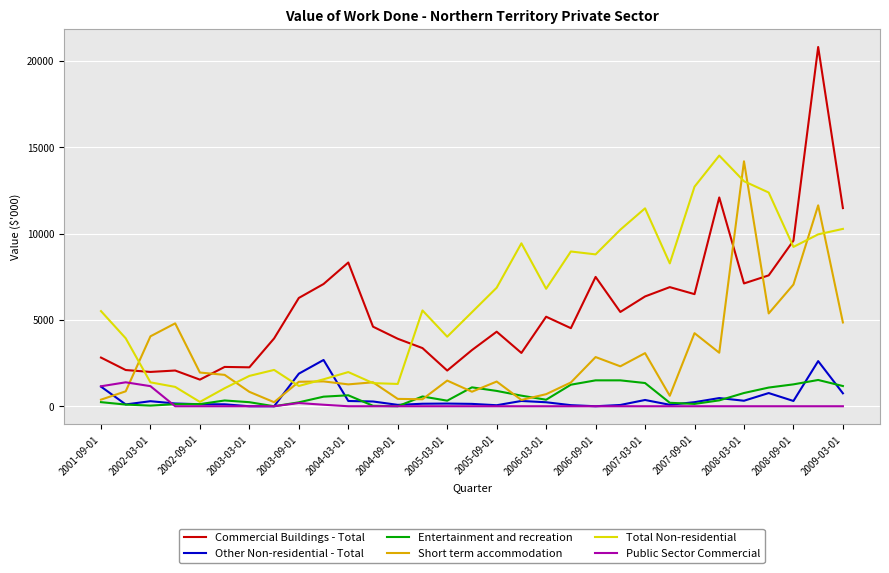

In Short term accommodation, how many points are lower than both neighbors (excluding endpoints)?

9